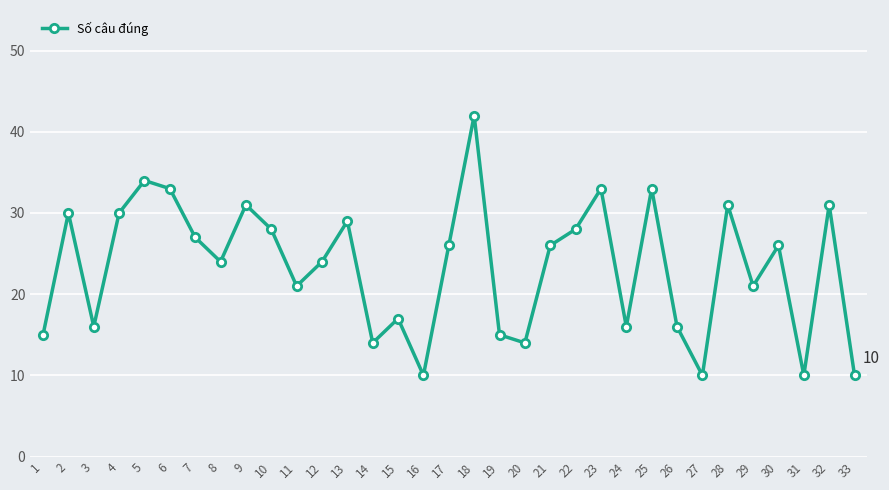

What is the value of the 26th point from the left?

16